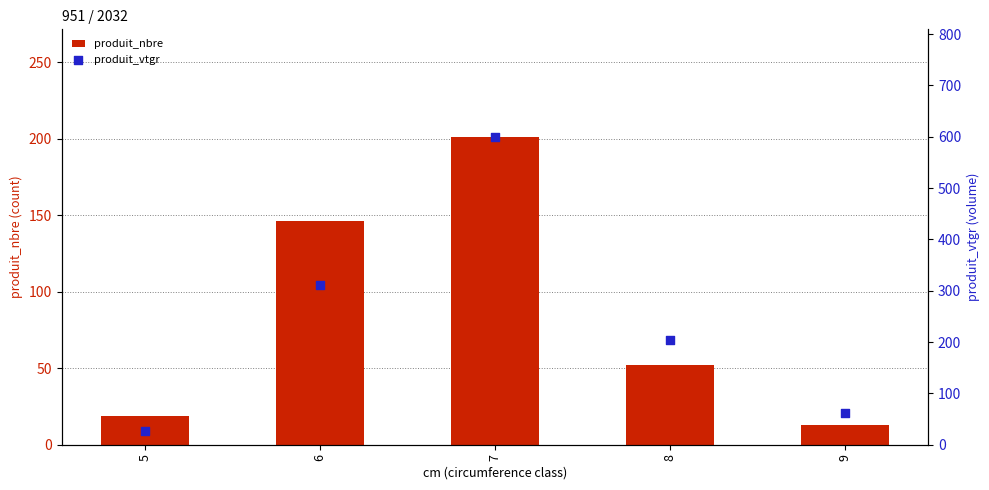

What is the total value across all series at 6?

457.7